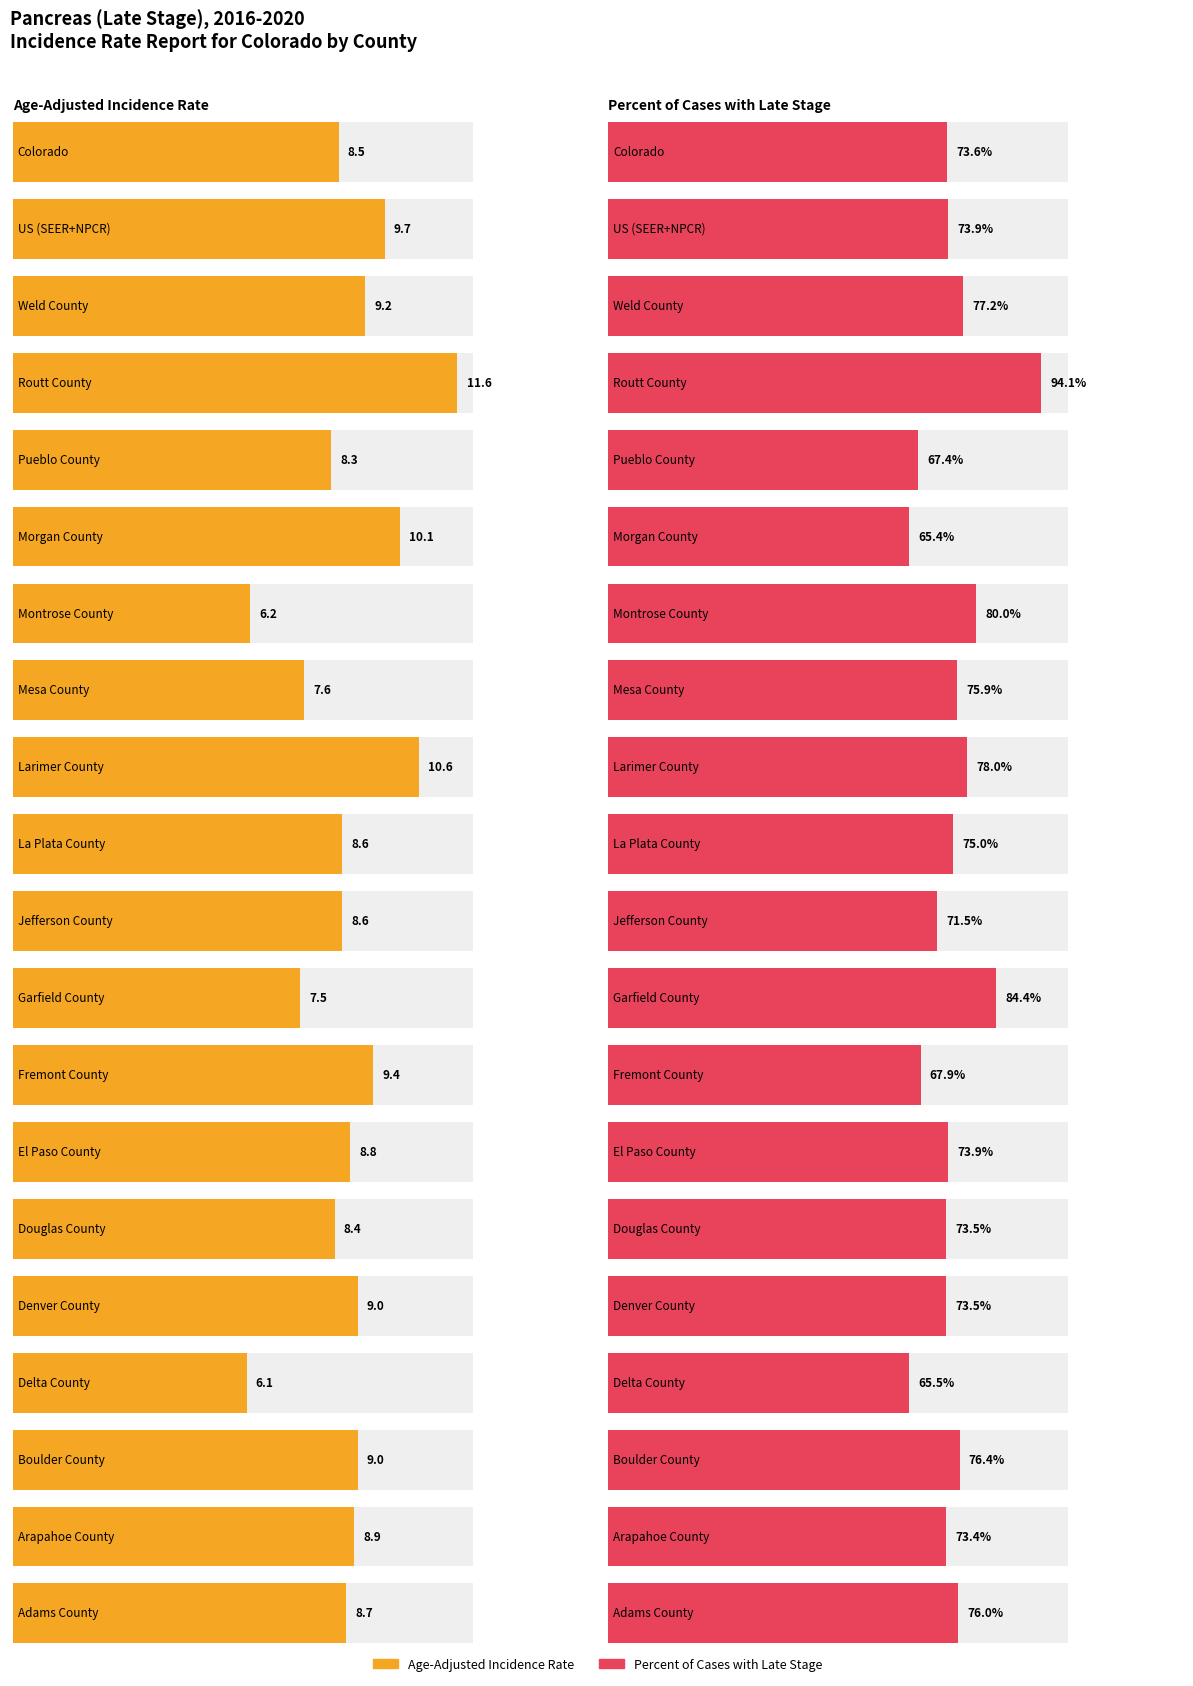

What is the highest value of the Percent of Cases with Late Stage series?

94.1